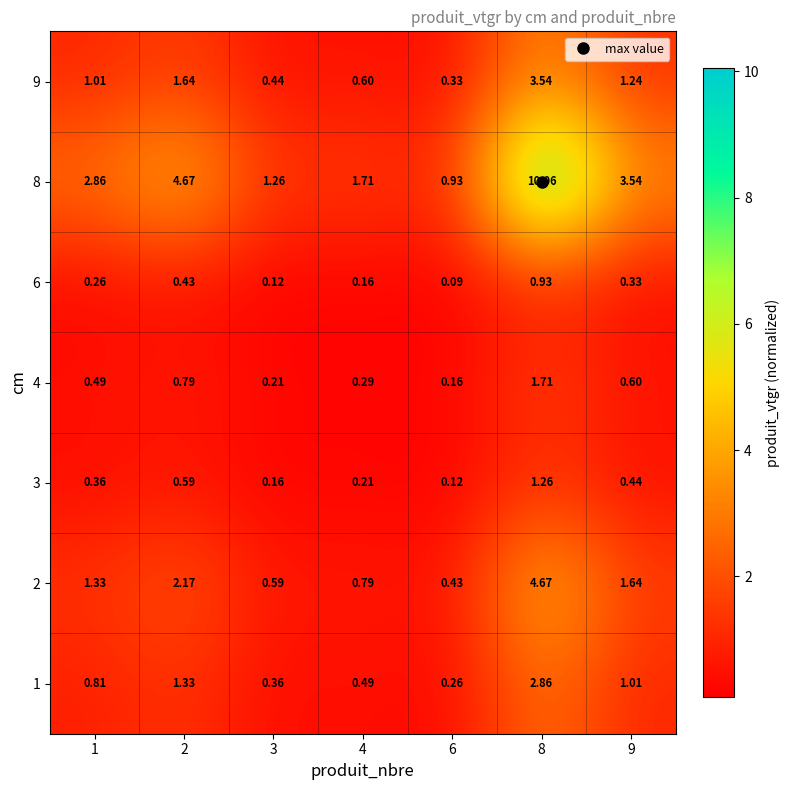

Between 9 and 8, which is larger?

8